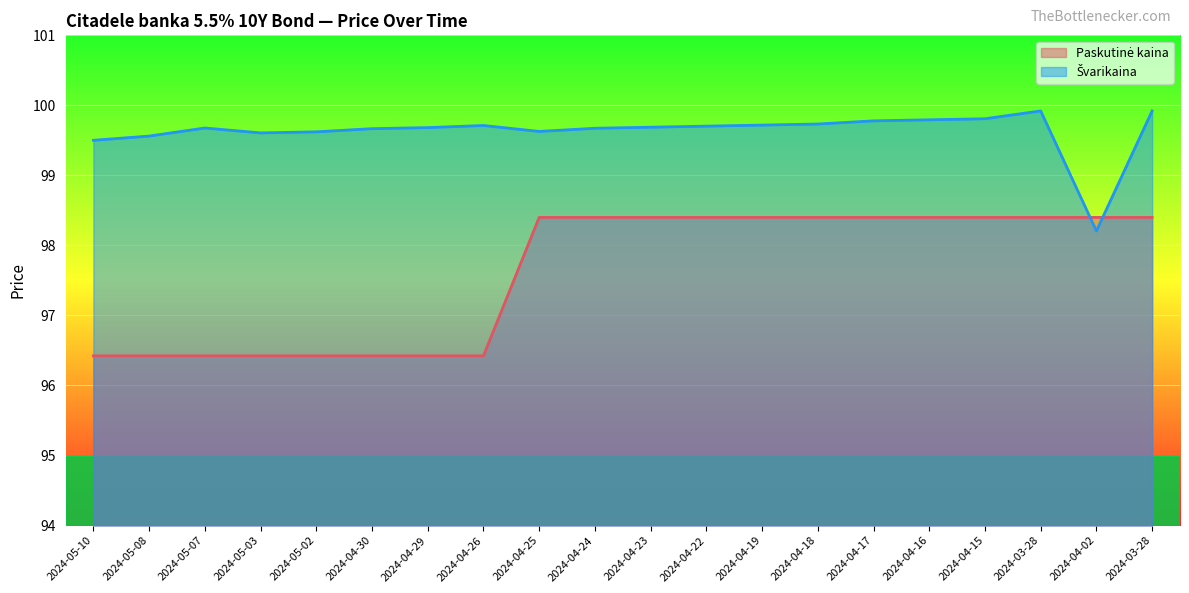

How many distinct data groups are displayed?

2